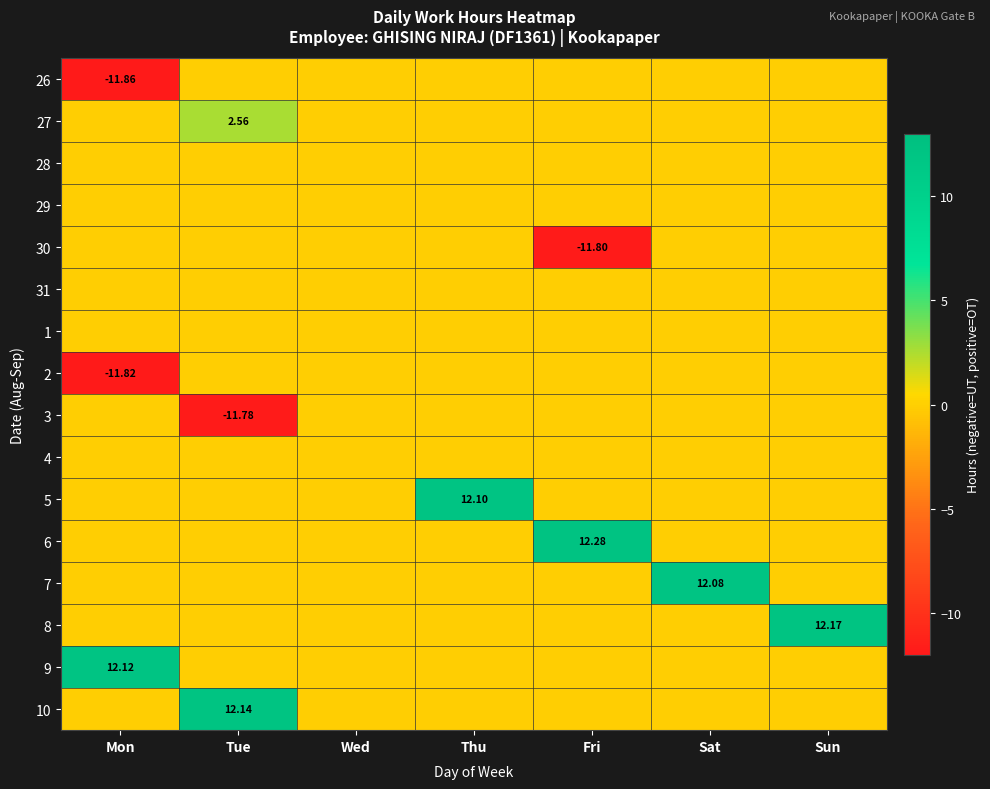

What is the greatest value displayed?

12.3